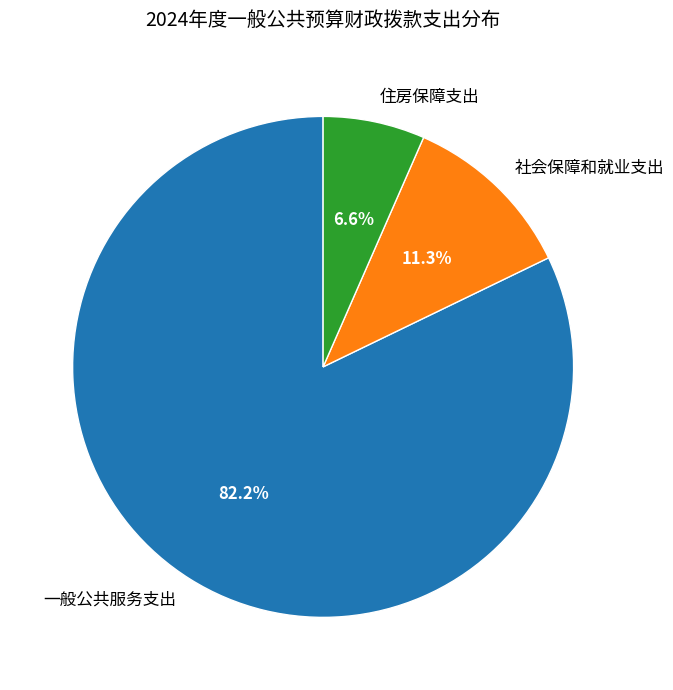

Which category accounts for the majority?

一般公共服务支出